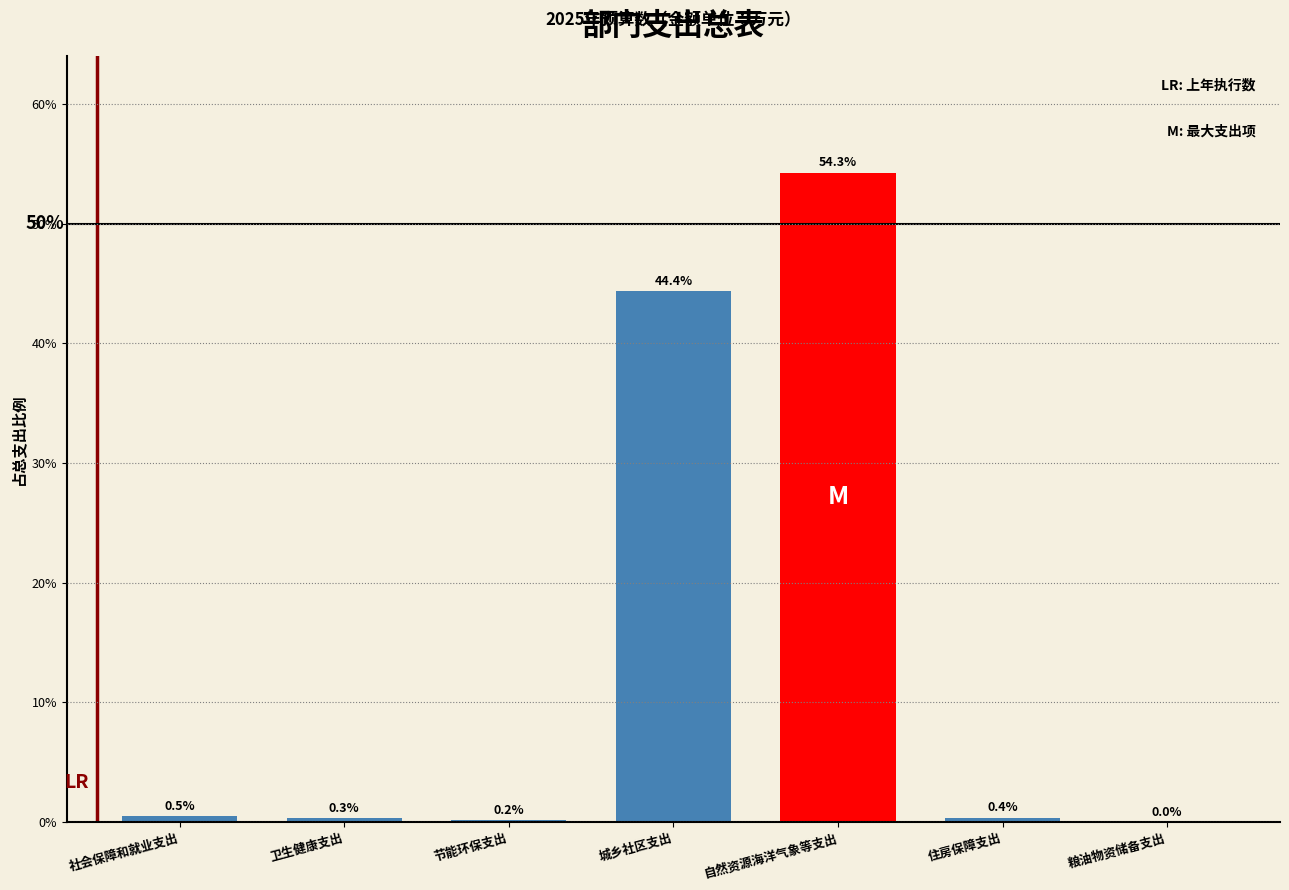

Which has a higher value, 自然资源海洋气象等支出 or 社会保障和就业支出?

自然资源海洋气象等支出